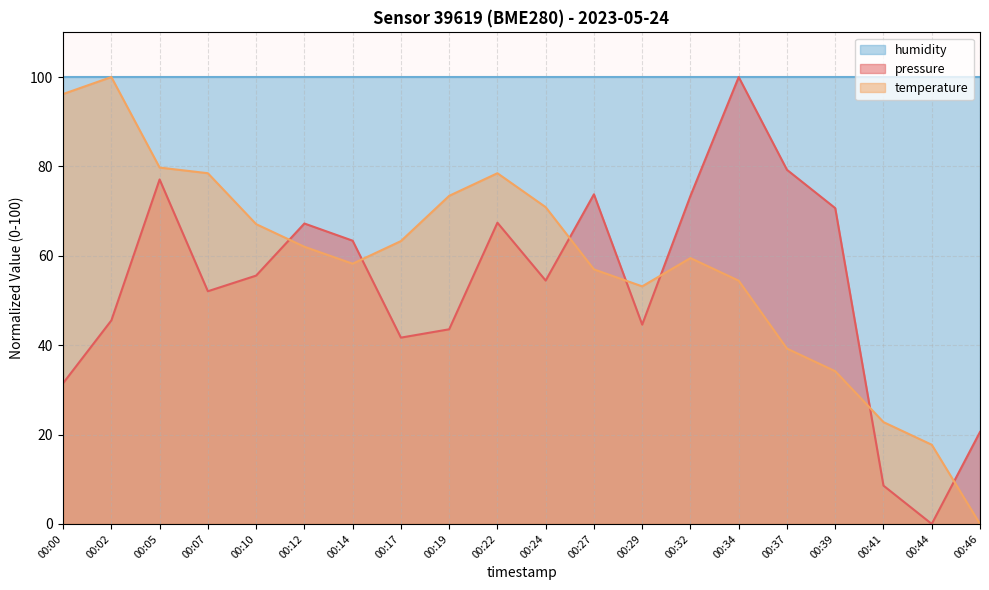

Which label corresponds to the largest value in the chart?

00:34